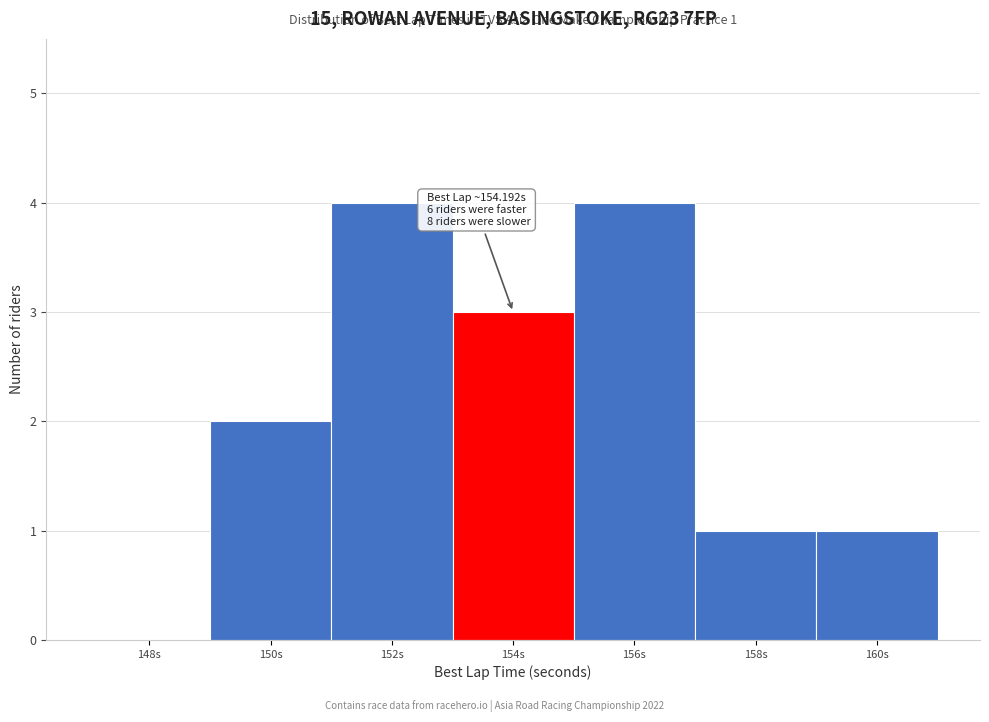

Reading left to right, list all the values displayed in this chart.

148s=0	150s=2	152s=4	154s=3	156s=4	158s=1	160s=1